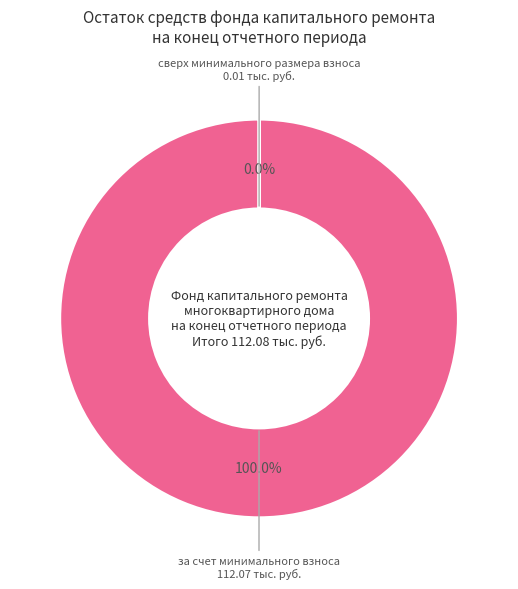

Which has a higher value, сверх минимального размера взноса or за счет минимального взноса?

за счет минимального взноса